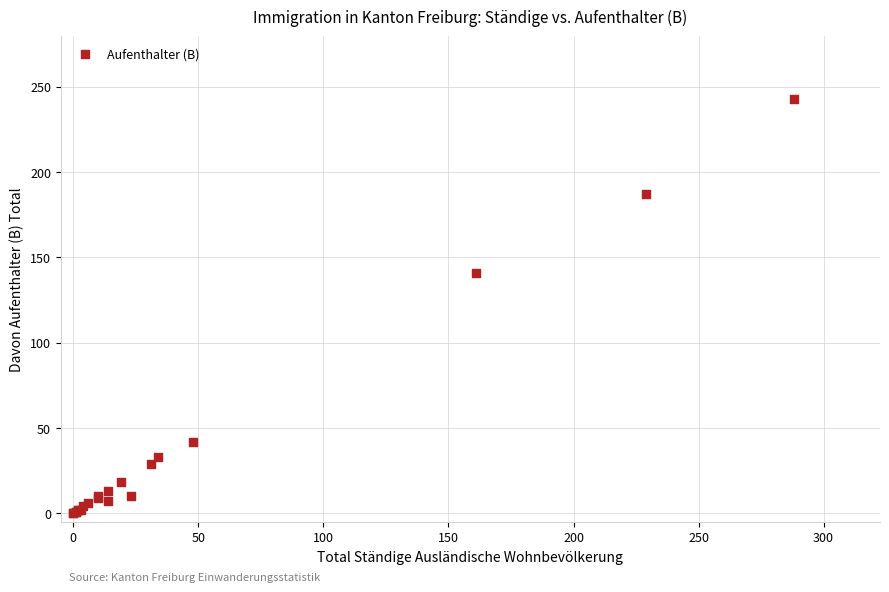

What Y value in the scatter plot is closest to 121?

141